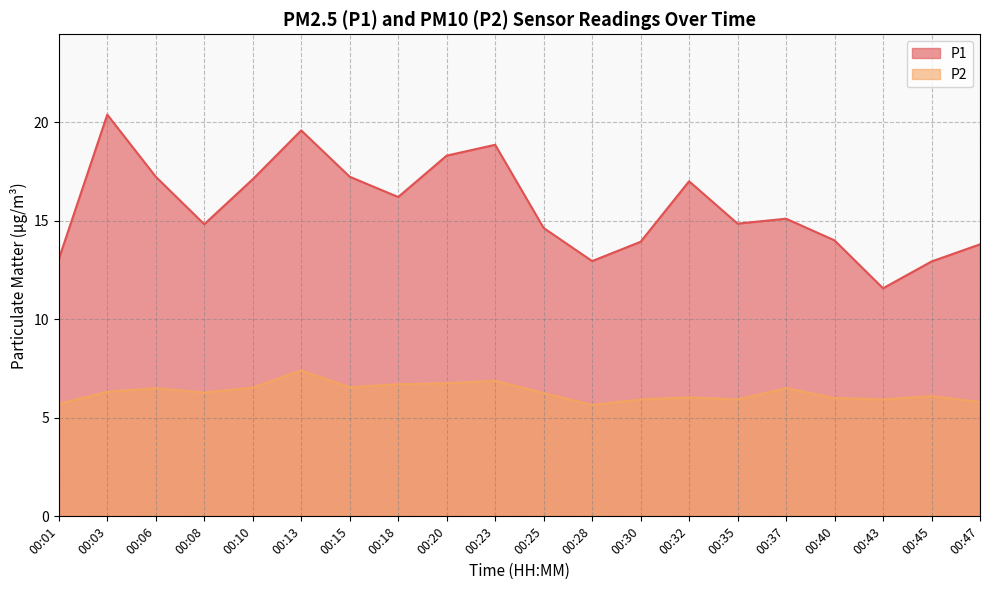

Rank the series at 00:47 from highest to lowest value.

P1, P2